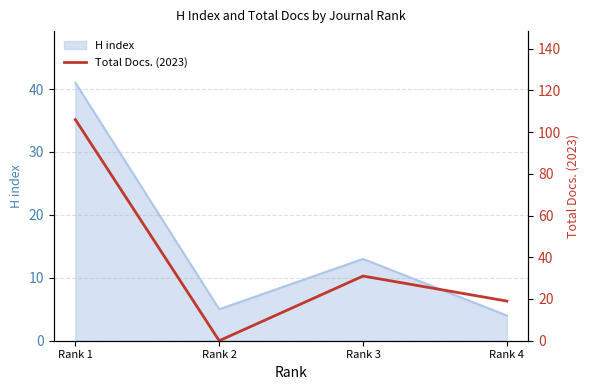

How many interior local peaks (higher than both neighbors) does the data have?

1